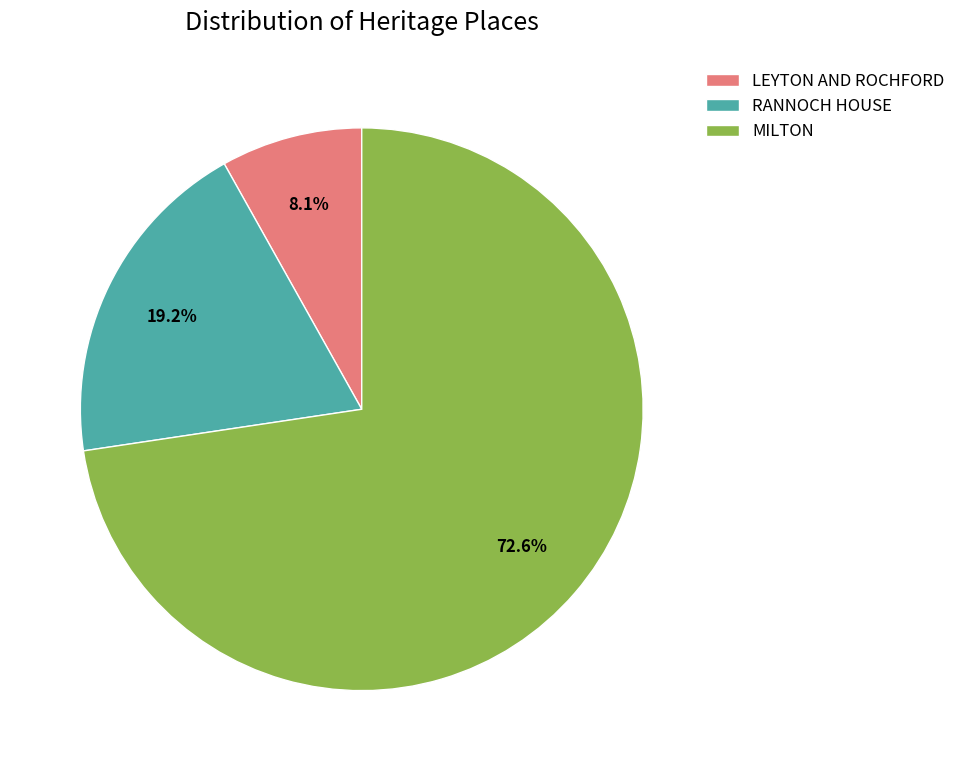

Which slice is the largest?

MILTON